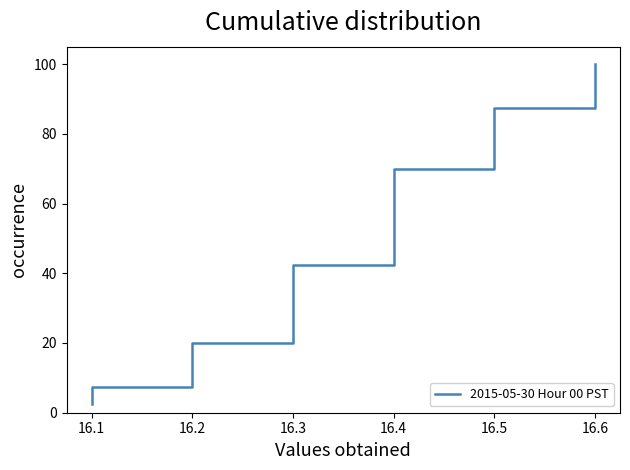

True or false: there are more than 2 points higher than both neighbors.

False